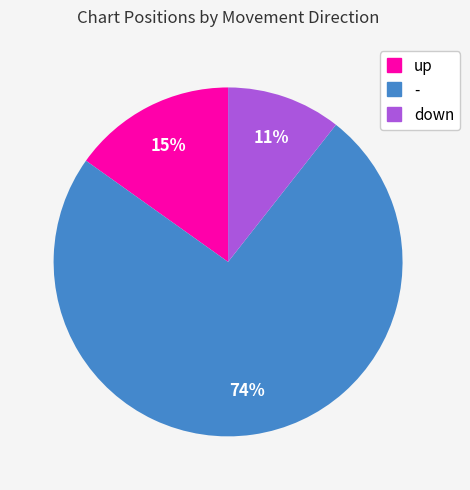

Rank the categories by value from lowest to highest.

down, up, -